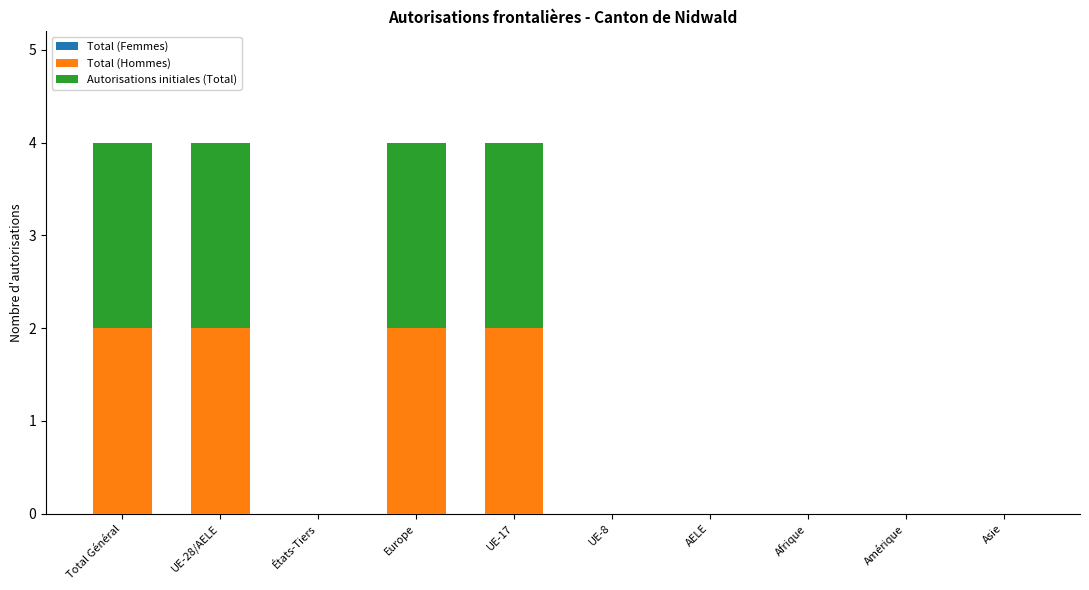

Is it true that Total (Hommes) equals -1 at Asie?

False